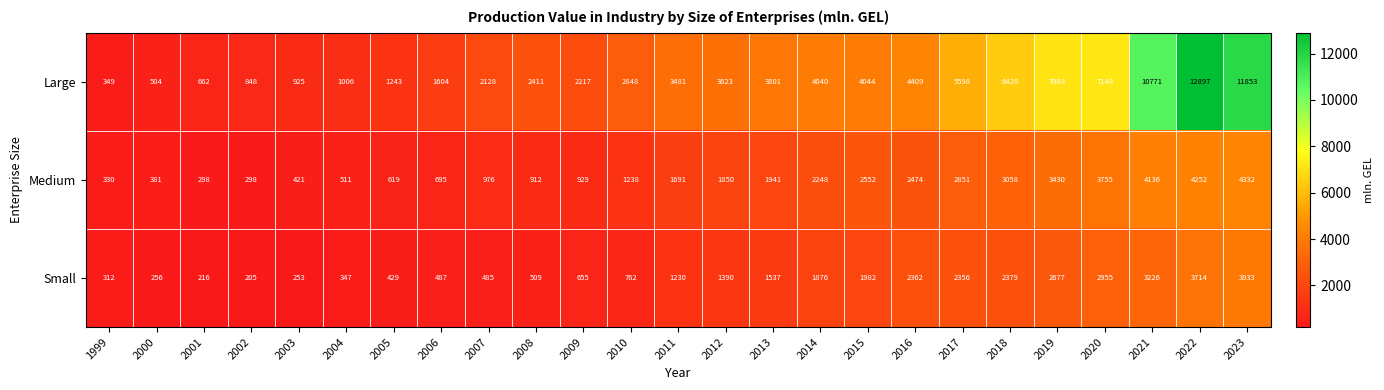

What is the approximate value of Small at 2005, to the nearest 50?

450